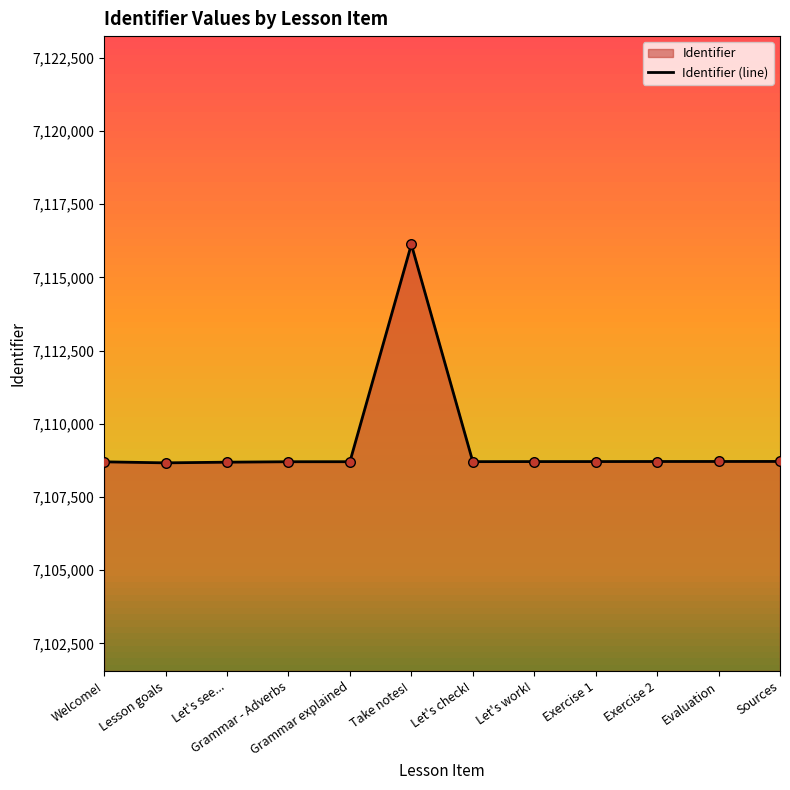

Which has a higher value, Take notes! or Sources?

Take notes!